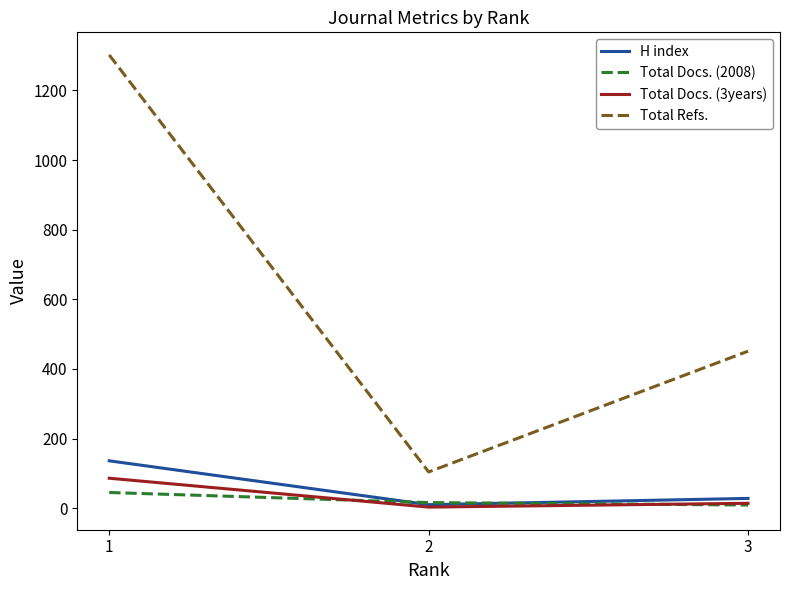

What is the maximum value shown in the chart?

1302